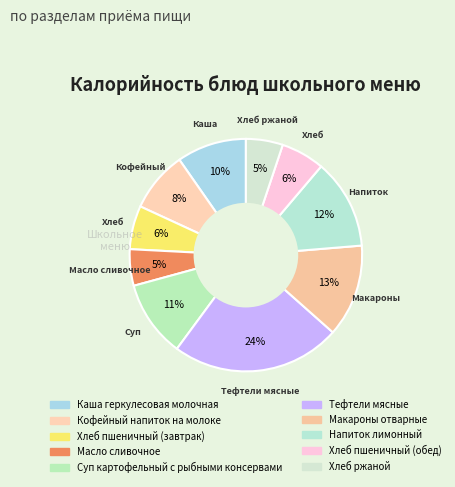

Is it true that Кофейный напиток на молоке is 8% of the pie?

True